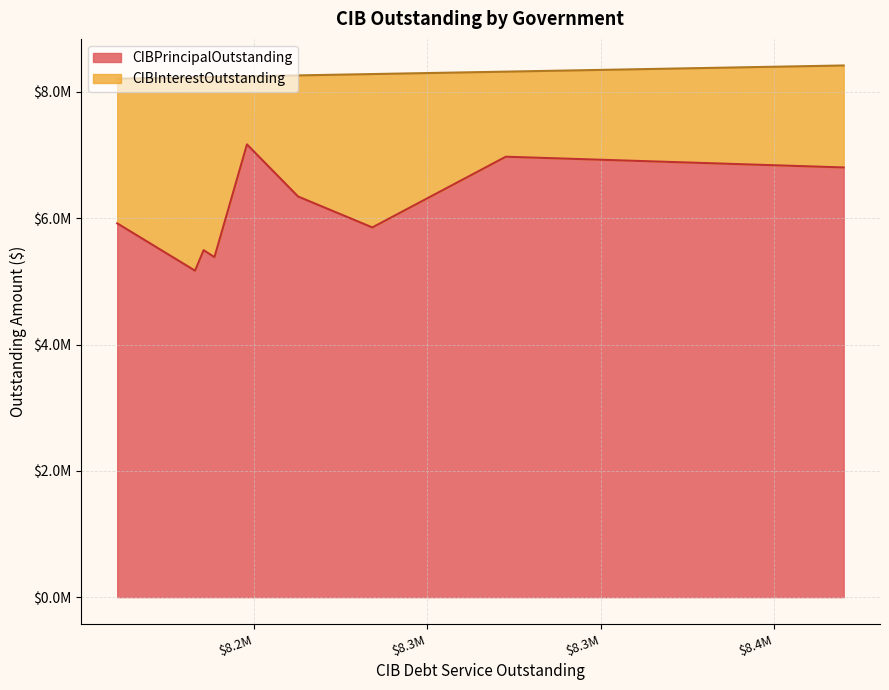

Between Brazoria County MUD 73 and Post Wood MUD, which series saw the biggest shift?

CIBInterestOutstanding